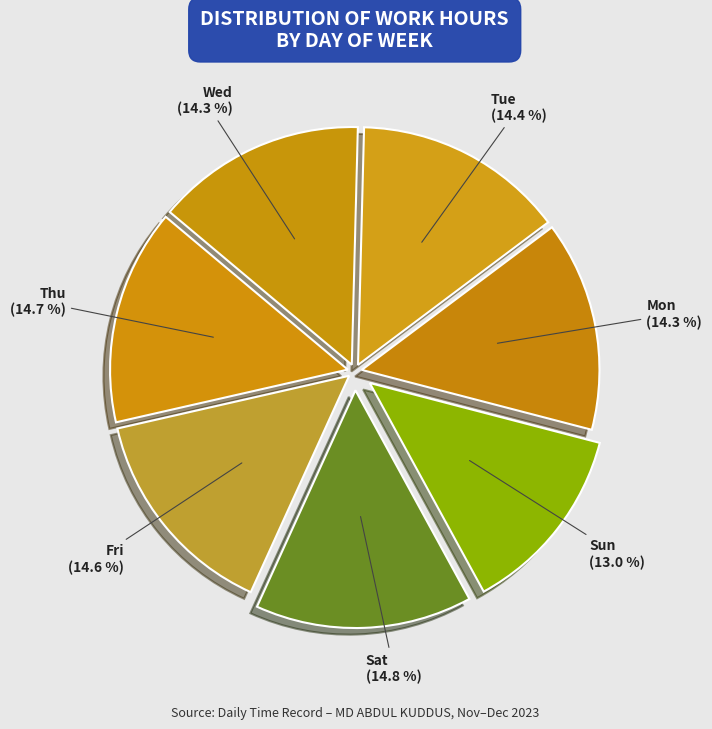

To the nearest percent, what percentage of the pie is Mon?

14%